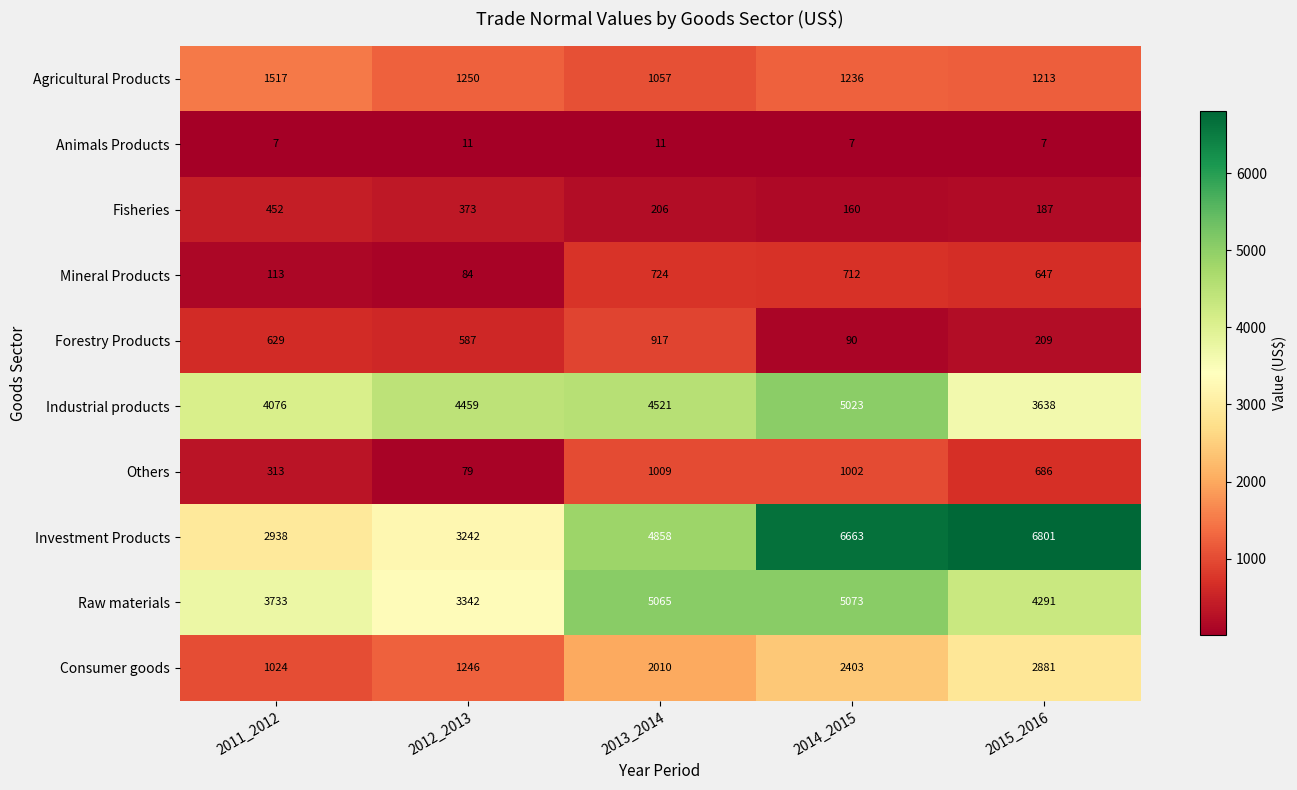

What is the average value of the Agricultural Products series?

1255